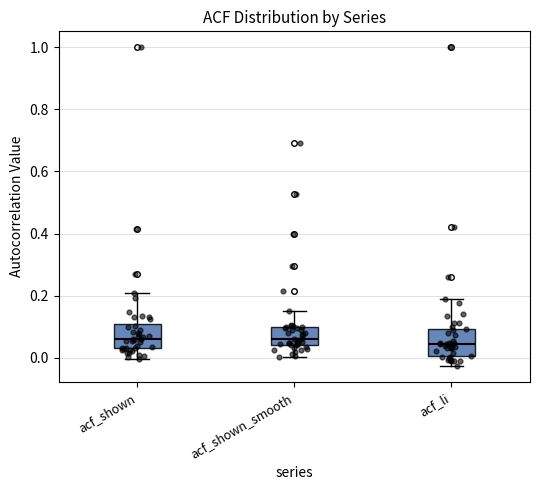

Where is the lower edge of the box for acf_shown on the y-axis? The values are not printed on the chart, so give them approximately, as read against the axis.

0.04